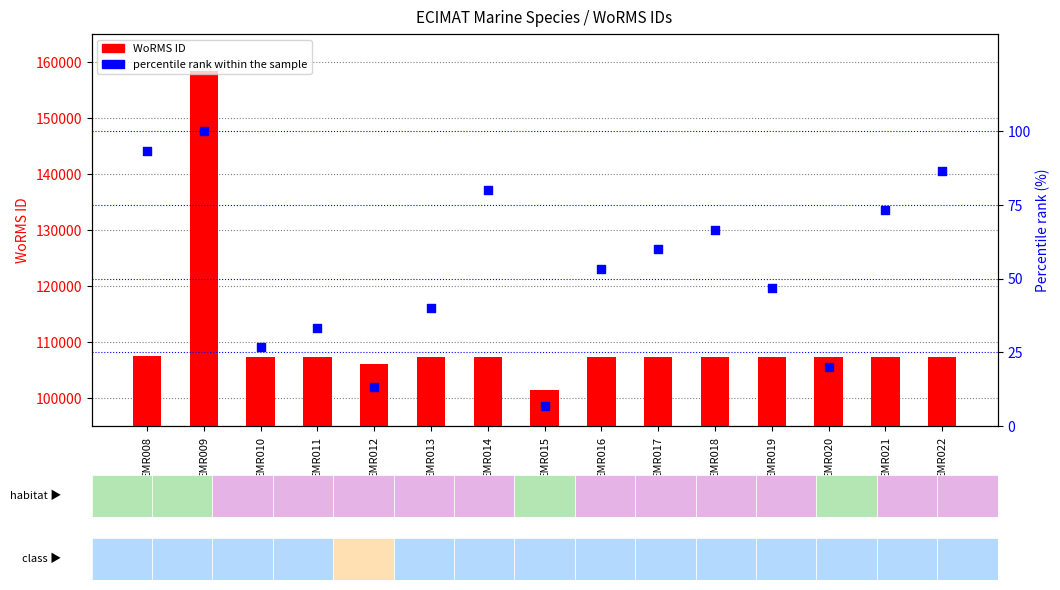

At which category is the sum across all series the highest?

EMR009